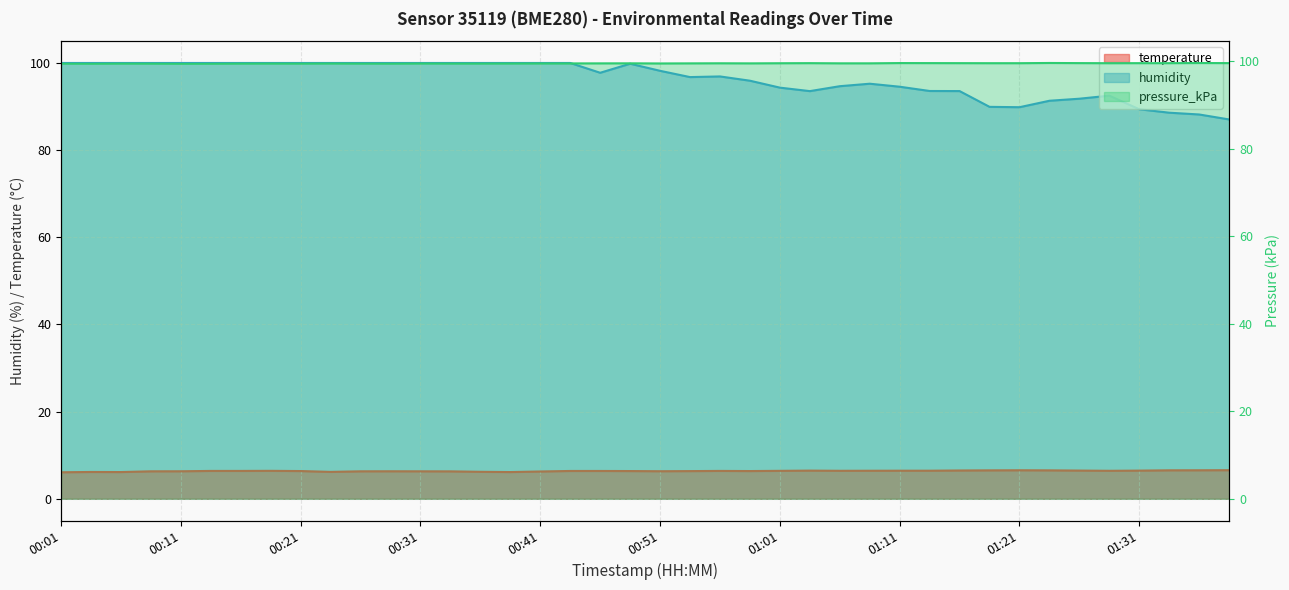

At which category does humidity reach its first local valley?

00:46